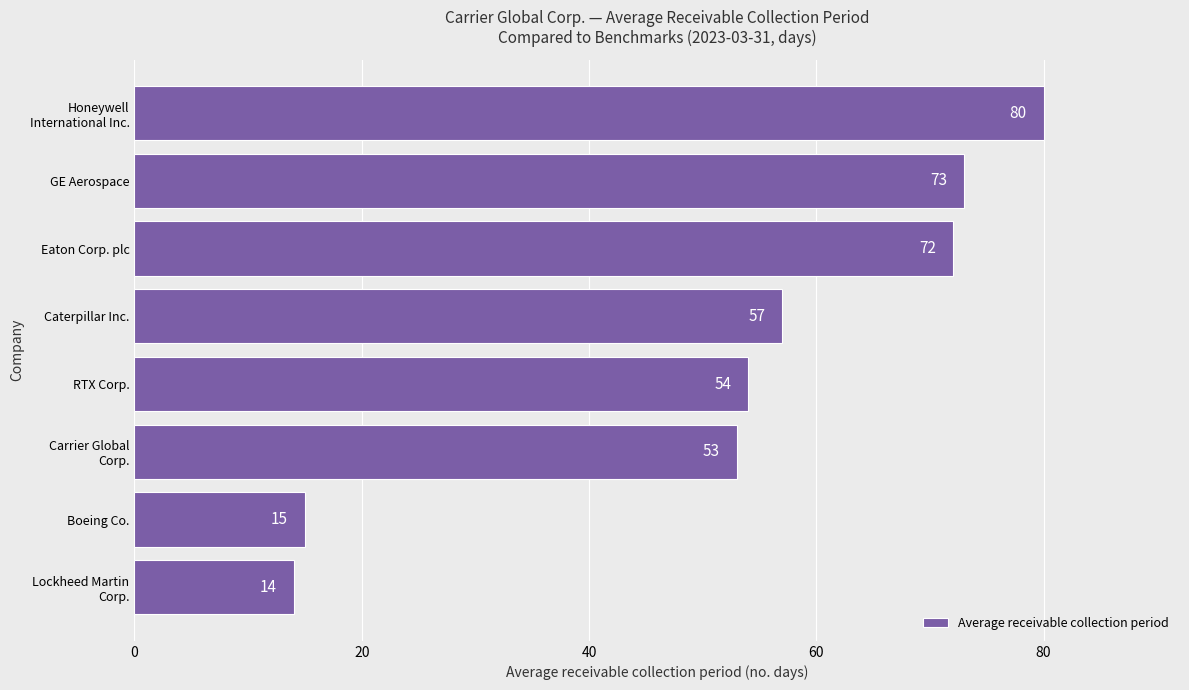

What is the difference between the maximum and minimum values?

66